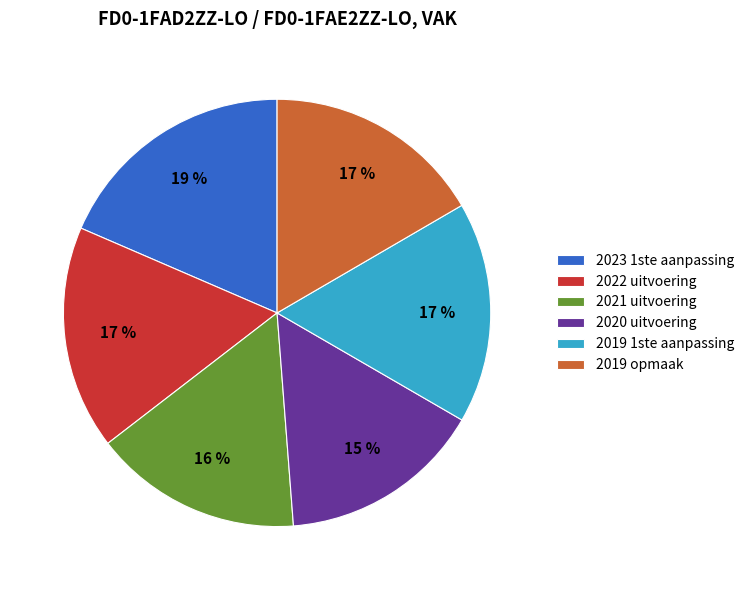

Is the sum of 2023 1ste aanpassing and 2019 opmaak greater than half?

No